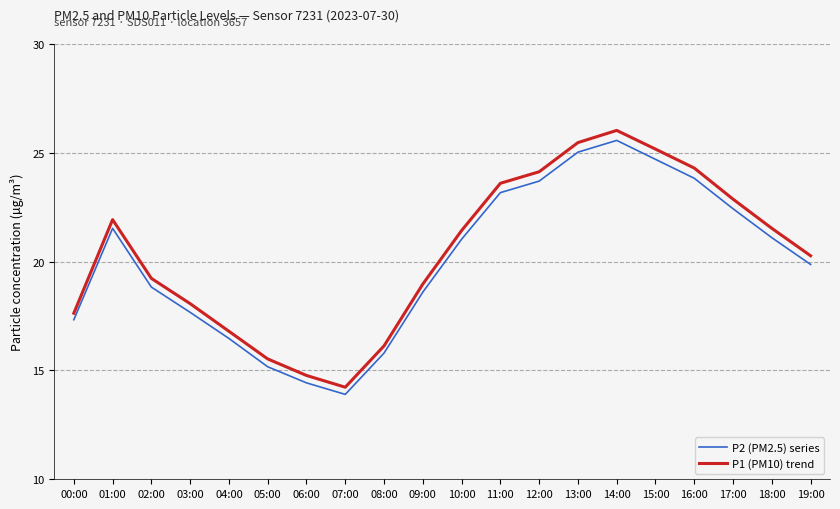

At which category is the sum across all series the highest?

14:00